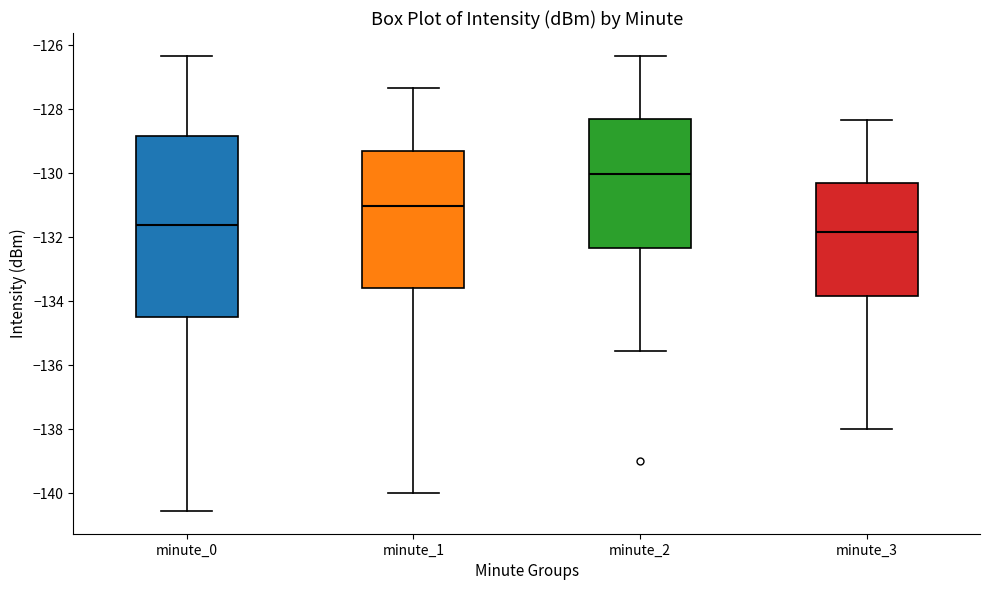

Reading left to right, read every box against the y-axis: the position of its median line, the range the box covers, and the ends of its whiskers. The values are not printed on the chart, so give them approximately, as read against the axis.

minute_0: median -131.6, box -134.4 to -128.8, whiskers -140.6 to -126.4
minute_1: median -131.0, box -133.6 to -129.2, whiskers -140.0 to -127.4
minute_2: median -130.0, box -132.4 to -128.2, whiskers -135.6 to -126.4
minute_3: median -131.8, box -133.8 to -130.2, whiskers -138.0 to -128.4